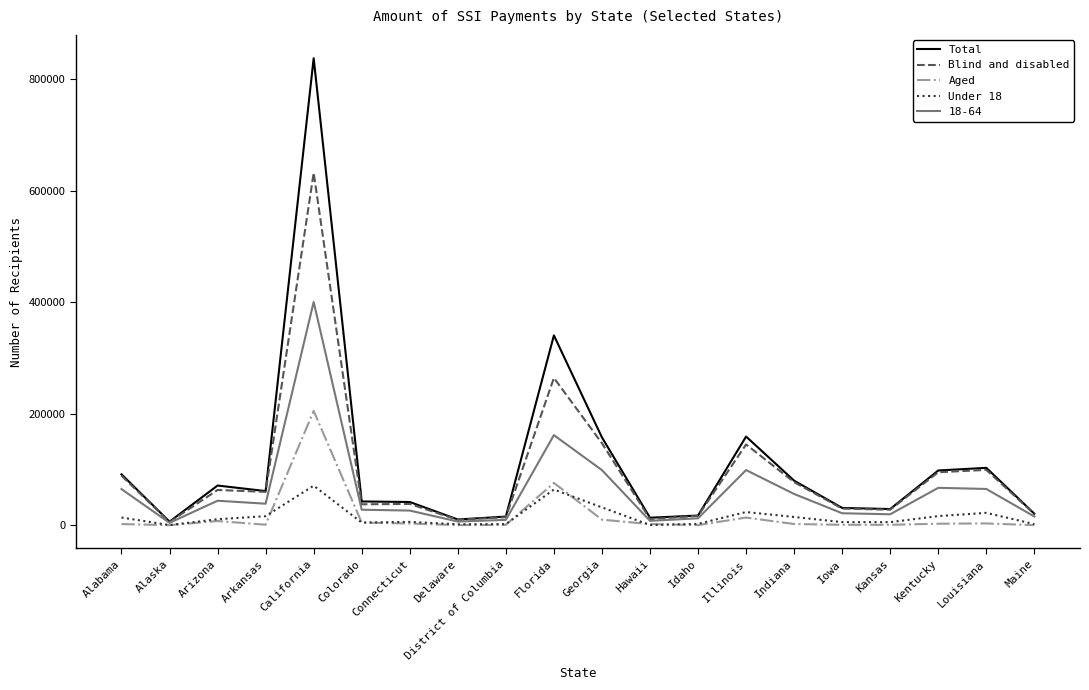

List the series in order of their peak value, lowest first.

Under 18, Aged, 18-64, Blind and disabled, Total